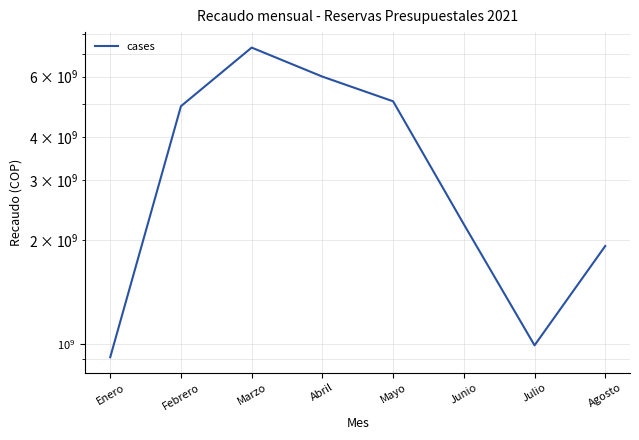

What value does the data have at Enero, to the nearest 50?

913001200